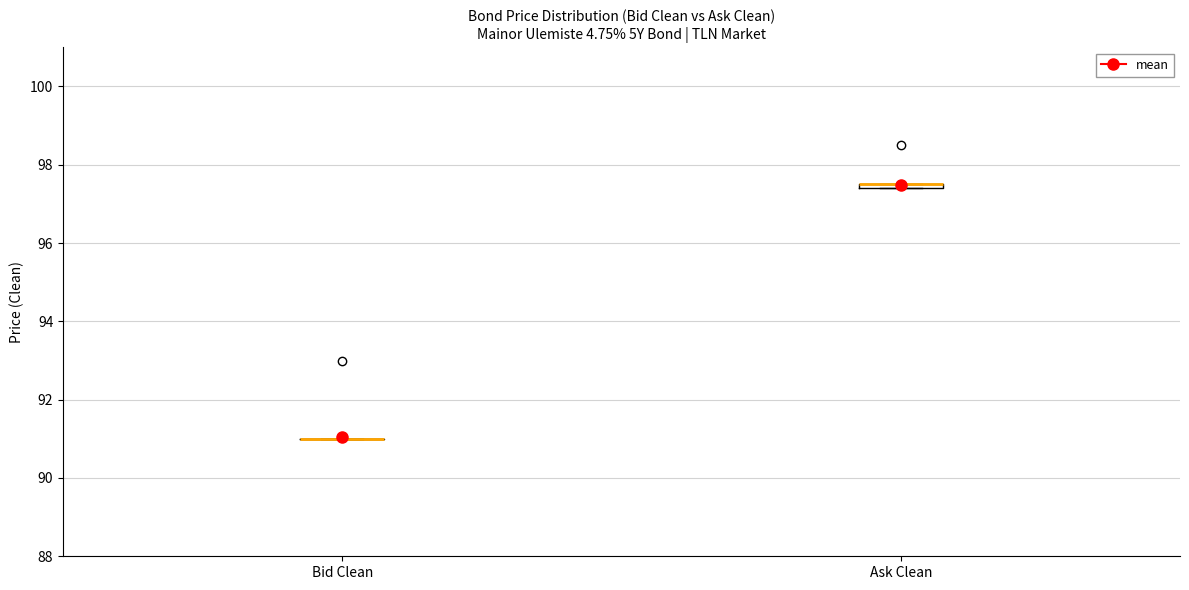

Where is the lower edge of the box for Ask Clean on the y-axis? The values are not printed on the chart, so give them approximately, as read against the axis.

97.4